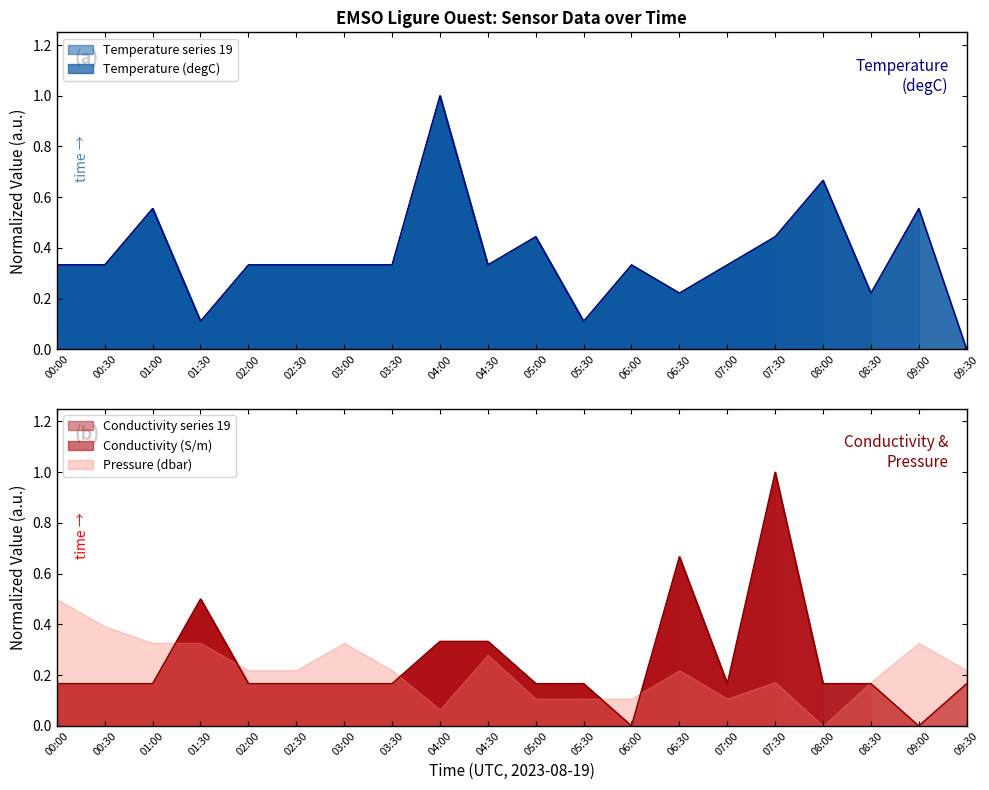

Between 02:30 and 04:30, which series saw the biggest shift?

Conductivity (S/m)